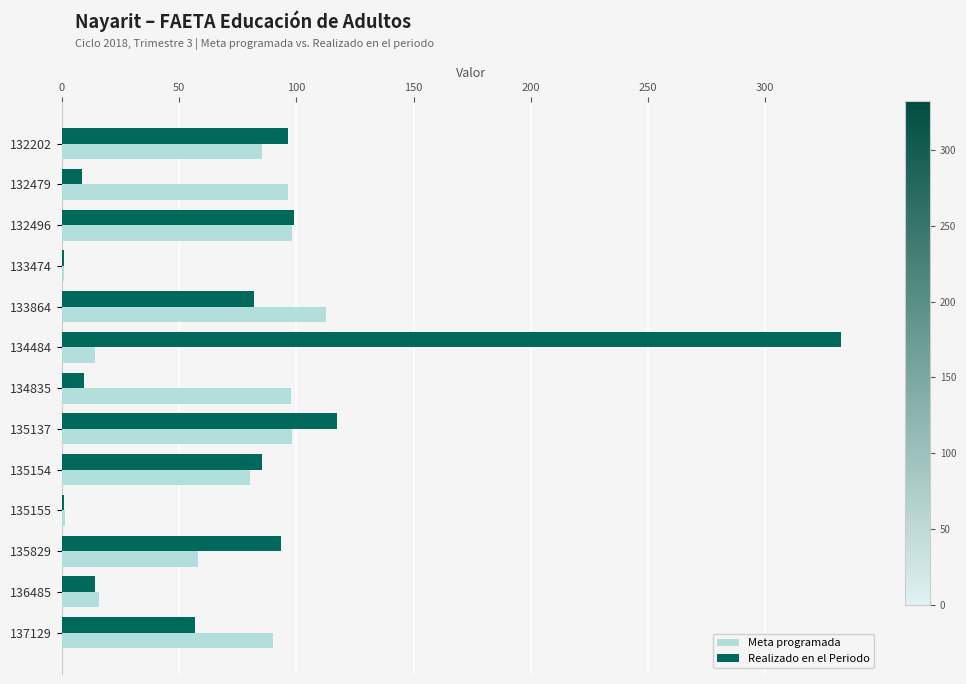

Which category has the highest value in the Realizado en el Periodo series?

134484